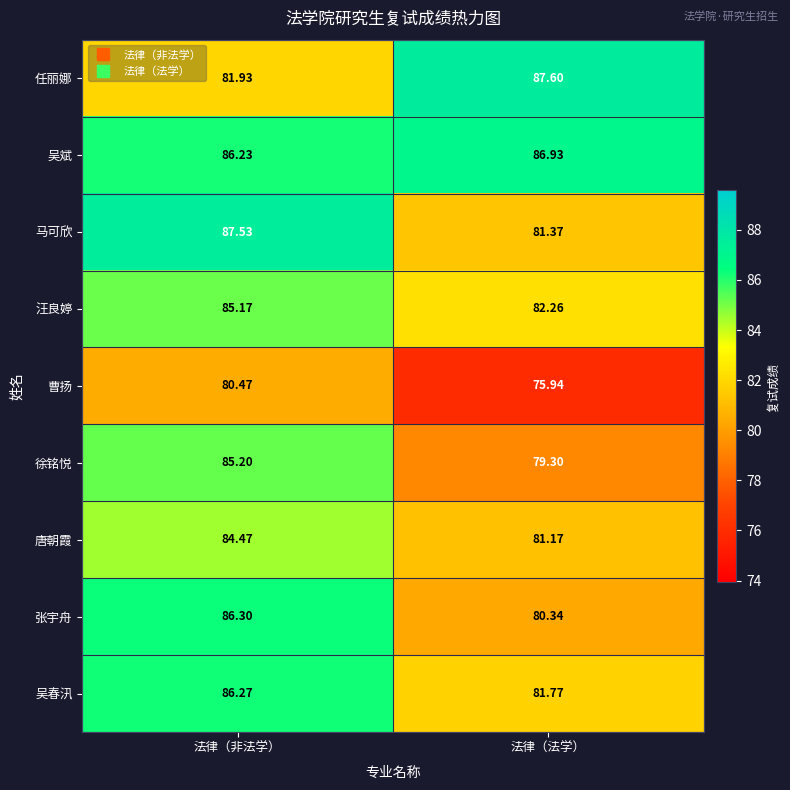

What is the maximum value shown in the chart?

87.6